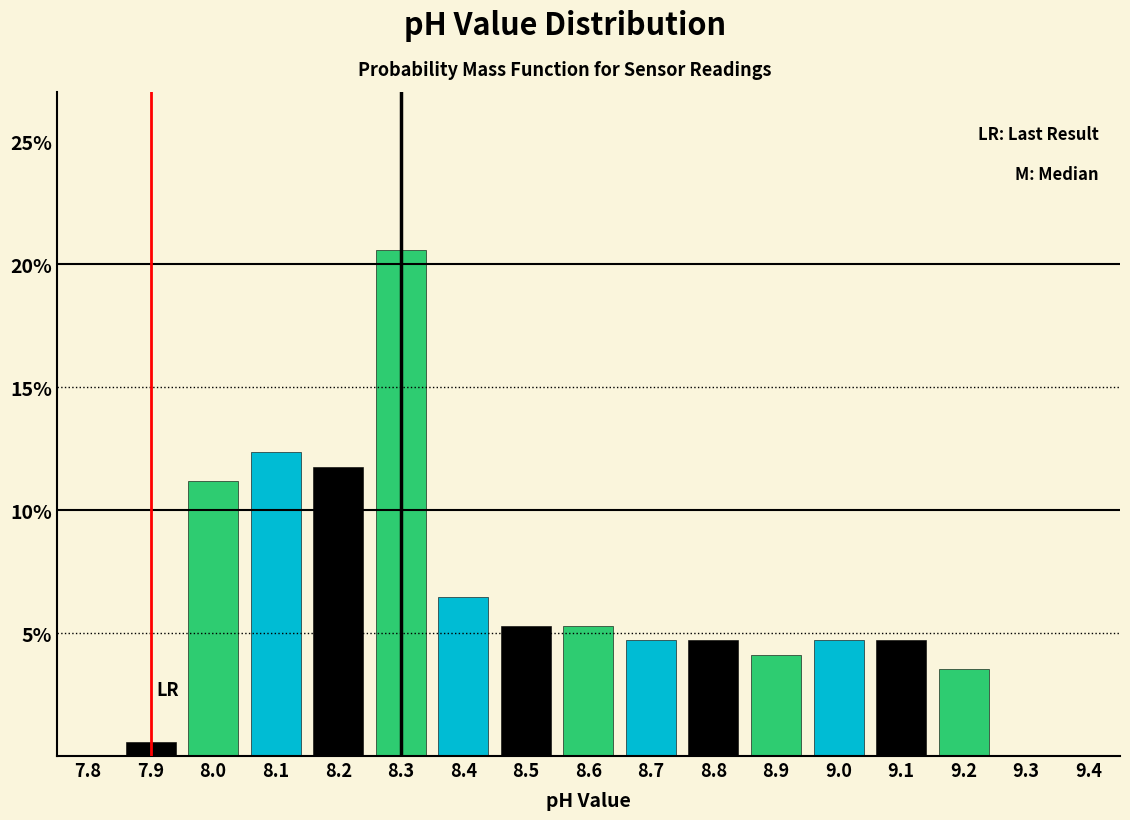

How tall is the bar that spans 7.85 to 7.95 on the x-axis? The values are not printed on the chart, so give them approximately, as read against the axis.

0.5